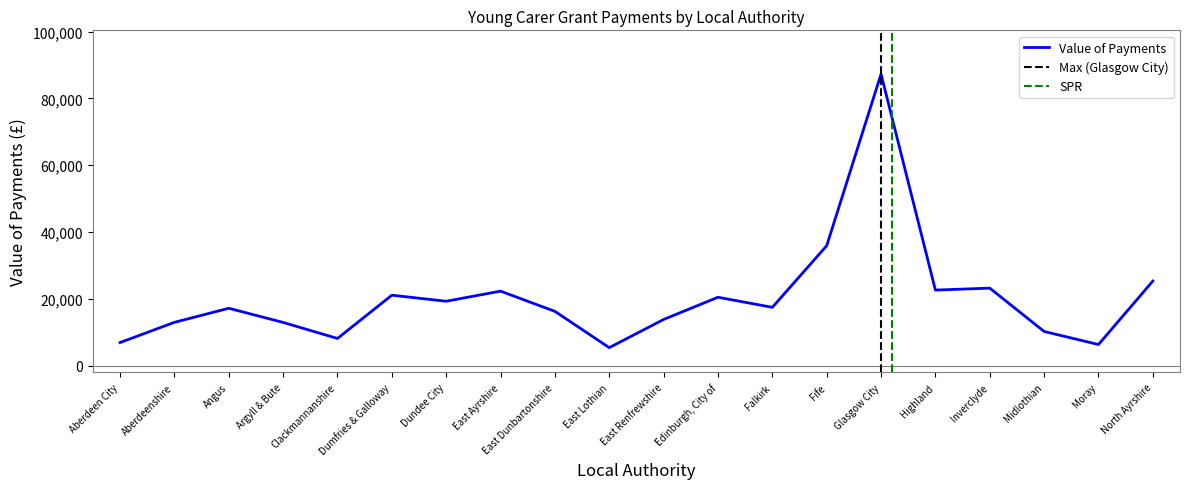

List the labels in order of value, smallest first.

East Lothian, Moray, Aberdeen City, Clackmannanshire, Midlothian, Argyll & Bute, Aberdeenshire, East Renfrewshire, East Dunbartonshire, Angus, Falkirk, Dundee City, Edinburgh, City of, Dumfries & Galloway, East Ayrshire, Highland, Inverclyde, North Ayrshire, Fife, Glasgow City